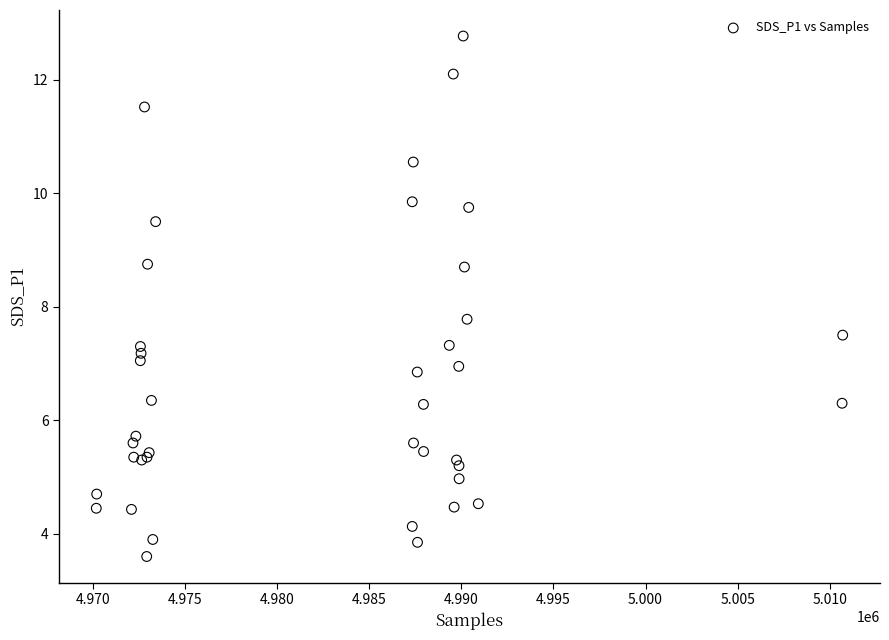

What Y value in the scatter plot is closest to 8?

7.8